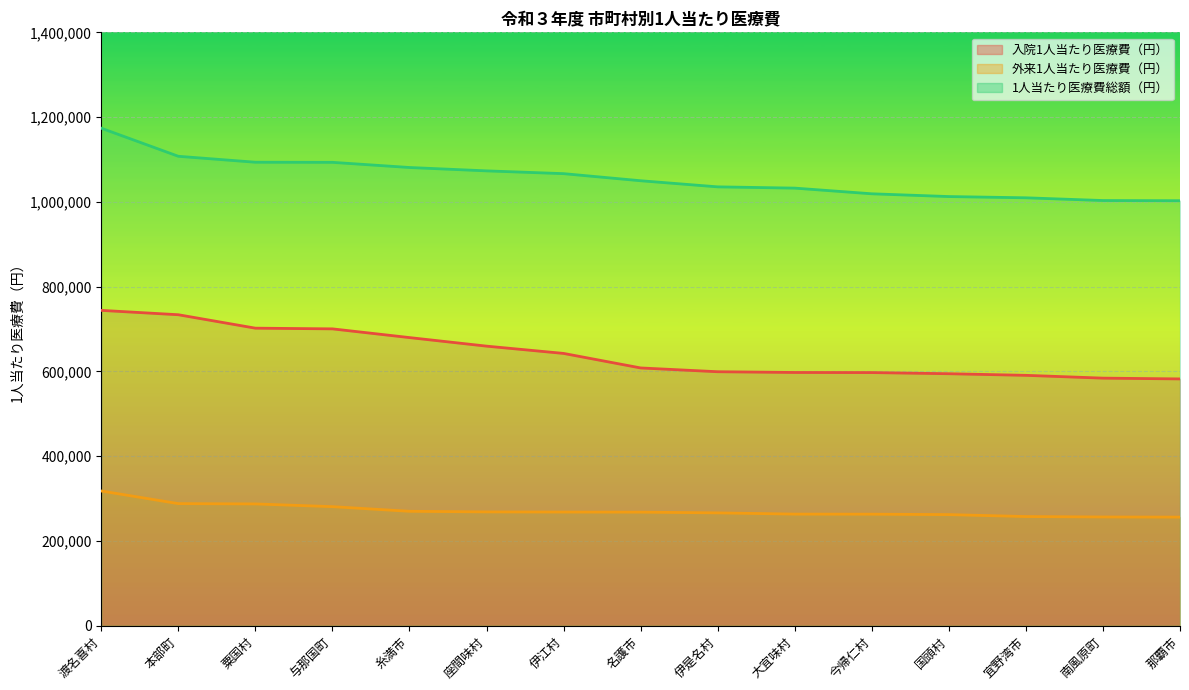

Is it true that 外来1人当たり医療費（円） equals 66963 at 那覇市?

False